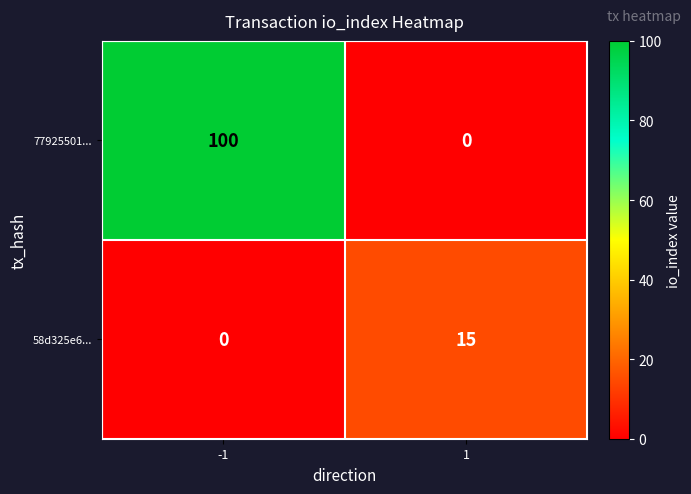

The value of 58d325e6... at -1 is -7. True or false?

False